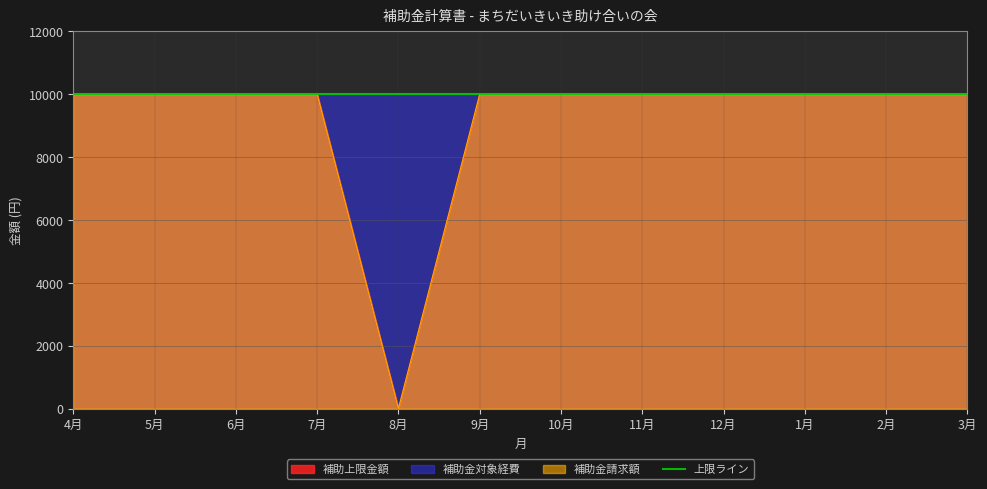

Which category has the lowest value in the 補助上限金額 series?

8月